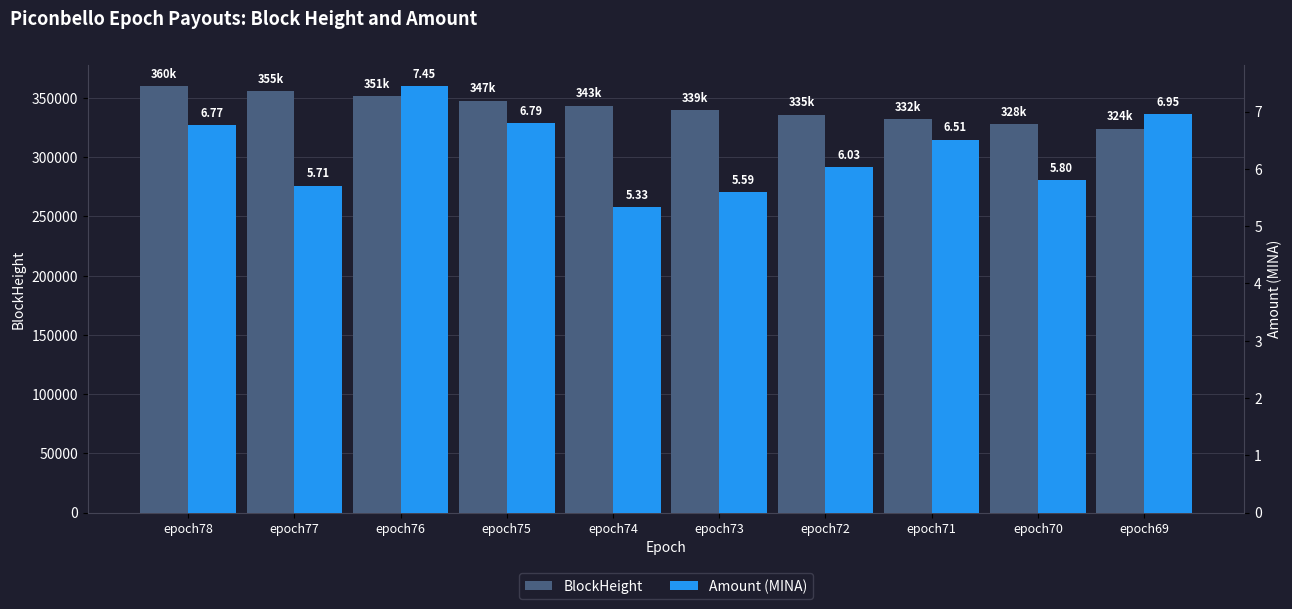

How many bars are there in total?

20